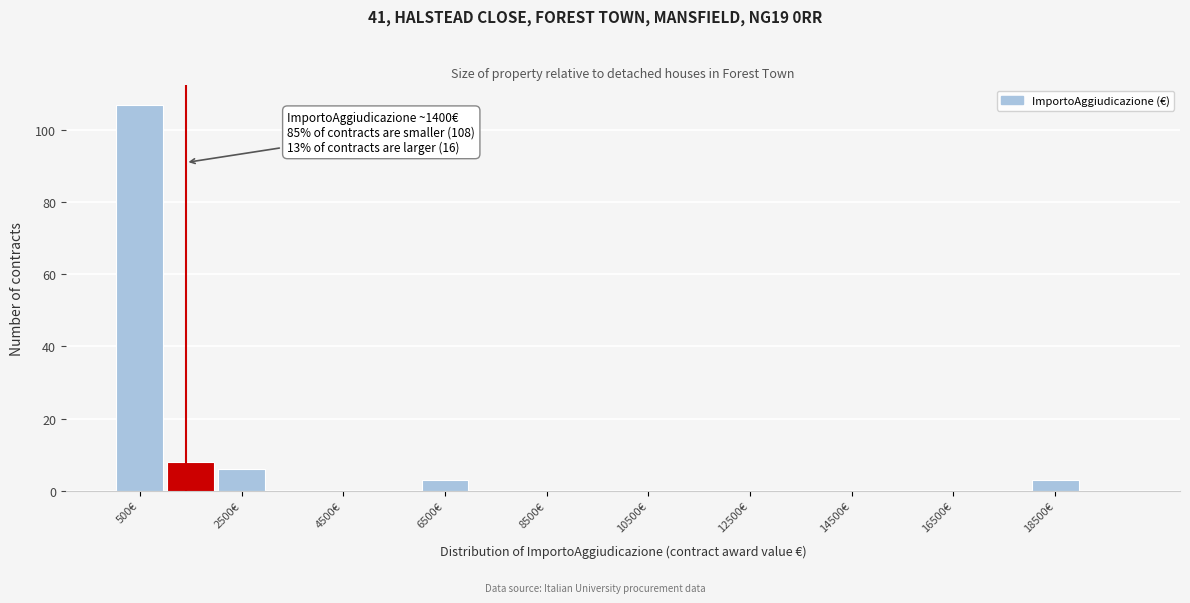

Which range on the x-axis has the tallest bar?

0 to 1000